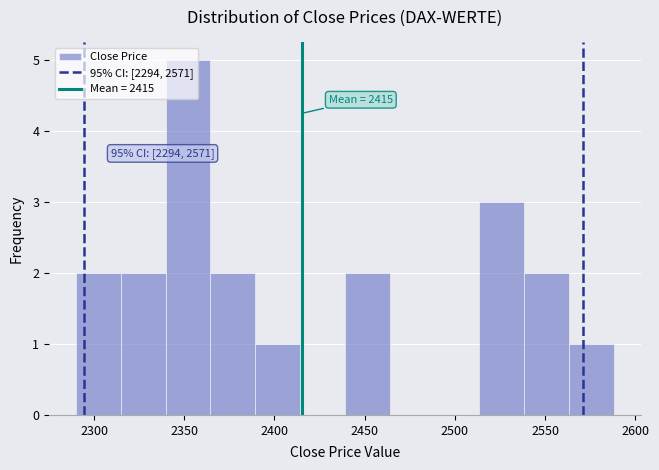

Over which range of the x-axis is the bar tallest?

2340 to 2365